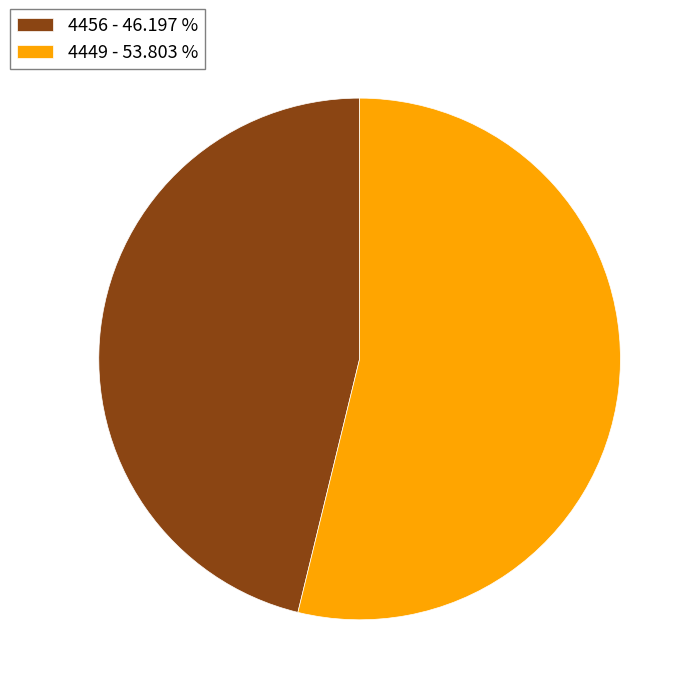

What is the largest slice in the pie chart?

4449